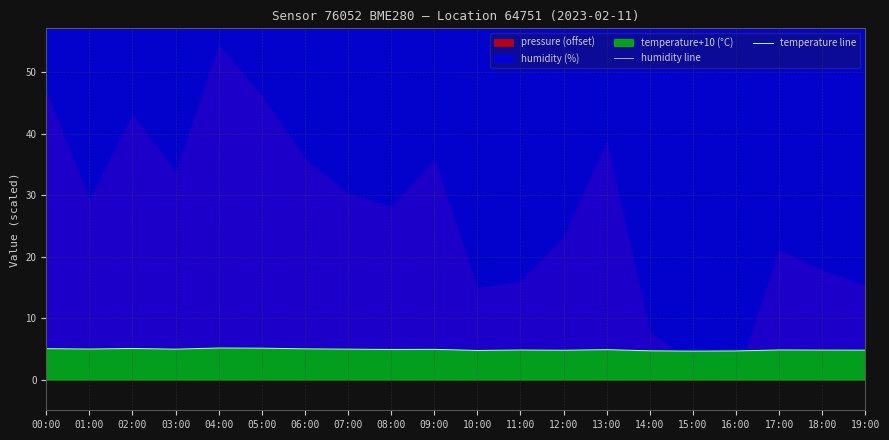

Reading left to right, transcribe all the data shown in this chart.

humidity line: 00:00=79.3	01:00=79.3	02:00=79.1	03:00=78.9	04:00=79.2	05:00=79.5	06:00=79.3	07:00=79.1	08:00=79.1	09:00=79.0	10:00=79.1	11:00=79.0	12:00=79.1	13:00=79.4	14:00=78.8	15:00=78.7	16:00=79.2	17:00=78.7	18:00=78.7	19:00=78.5
temperature line: 00:00=5.0	01:00=5.0	02:00=5.0	03:00=4.9	04:00=5.1	05:00=5.1	06:00=5.0	07:00=4.9	08:00=4.9	09:00=4.9	10:00=4.7	11:00=4.8	12:00=4.8	13:00=4.9	14:00=4.7	15:00=4.6	16:00=4.7	17:00=4.8	18:00=4.8	19:00=4.8